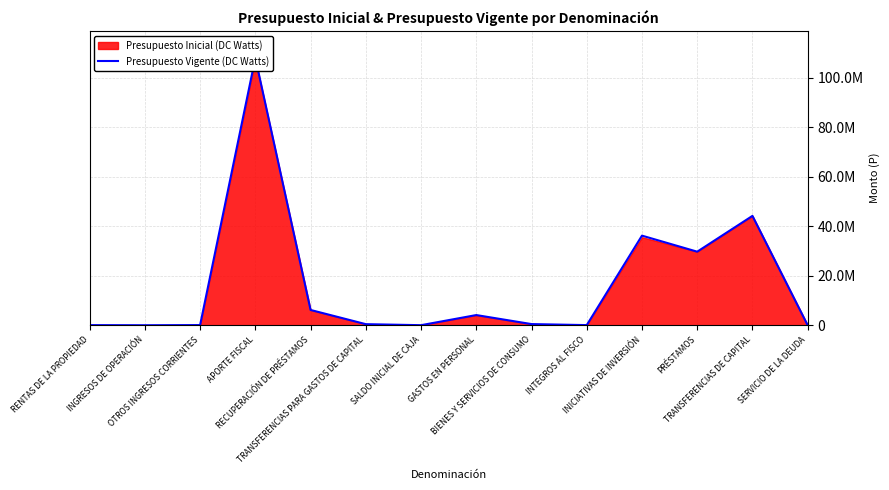

What is the difference between the maximum and minimum values?

107907334